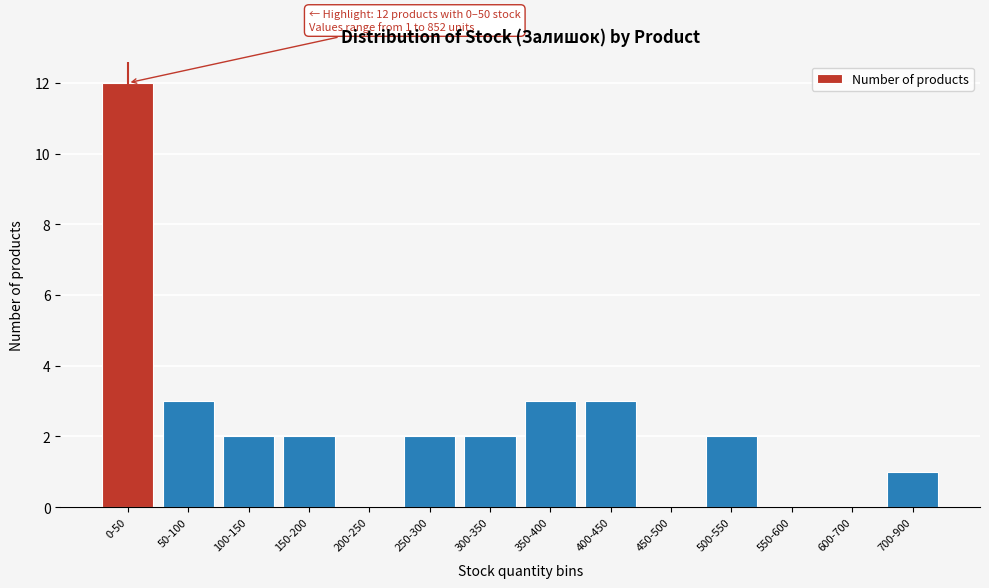

Reading right to left, list all the values displayed in this chart.

700-900=1	600-700=0	550-600=0	500-550=2	450-500=0	400-450=3	350-400=3	300-350=2	250-300=2	200-250=0	150-200=2	100-150=2	50-100=3	0-50=12